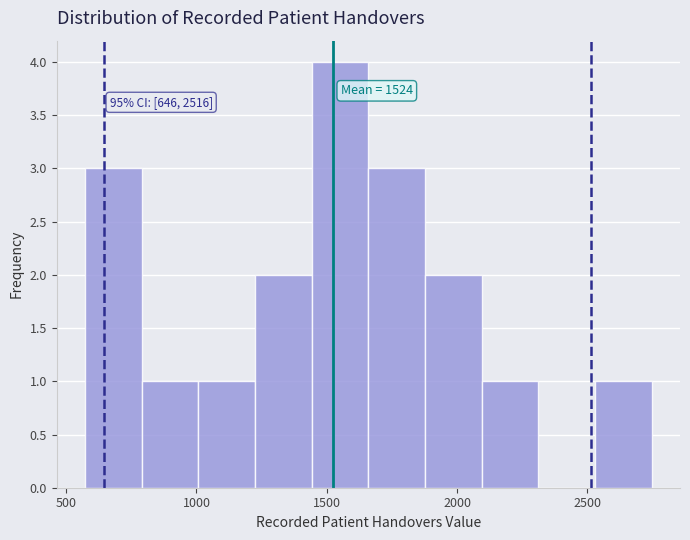

Over which range of the x-axis is the bar tallest?

1450 to 1650